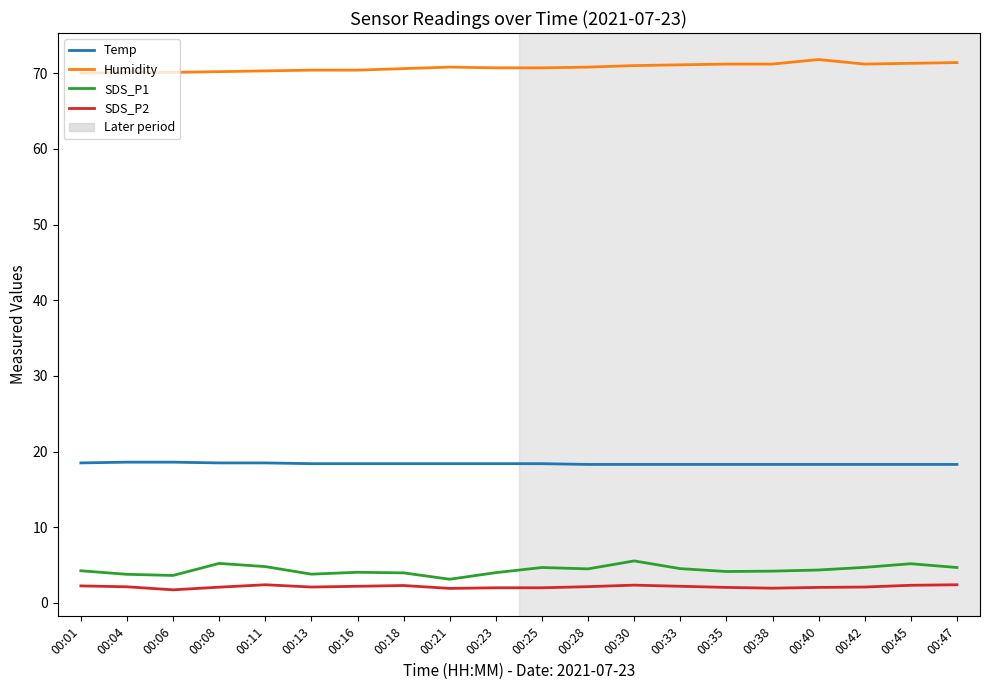

Rank the series by their maximum value, from lowest to highest.

SDS_P2, SDS_P1, Temp, Humidity